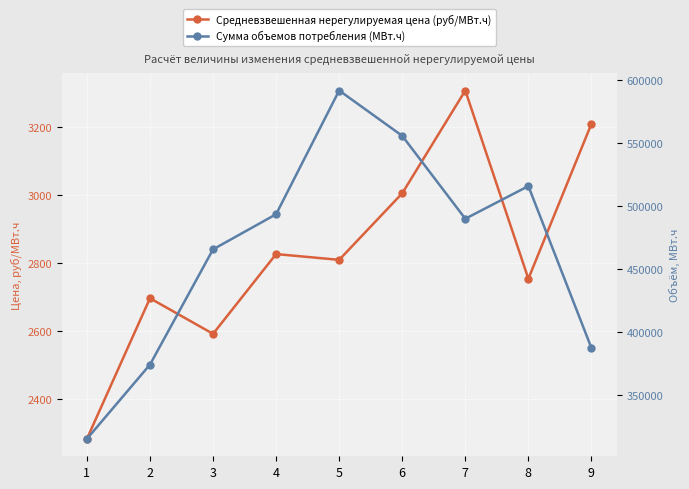

How many interior local peaks does the Средневзвешенная нерегулируемая цена (руб/МВт.ч) series have?

3